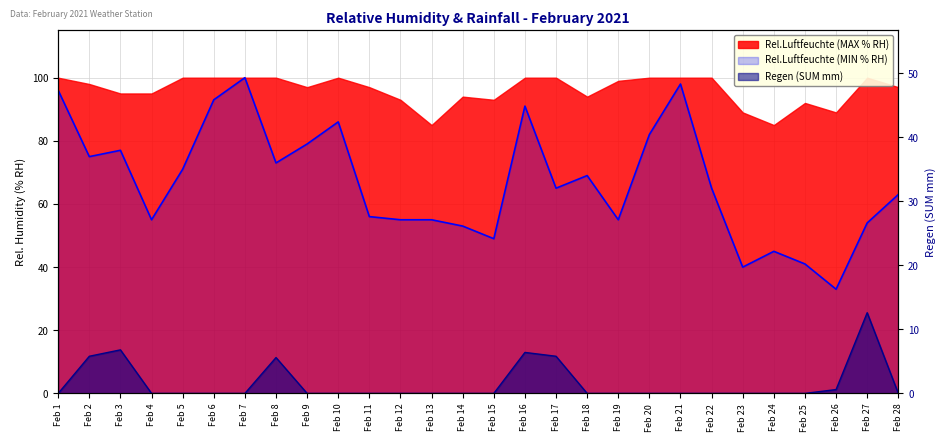

At which category does Regen (SUM mm) reach its first local peak?

Feb 3